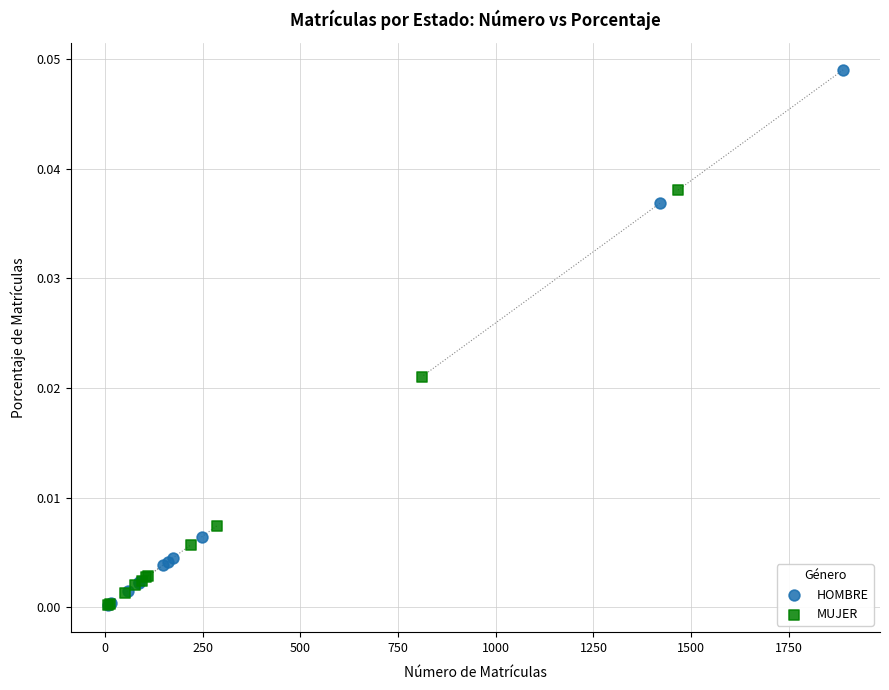

Which series reaches the maximum Y coordinate?

HOMBRE